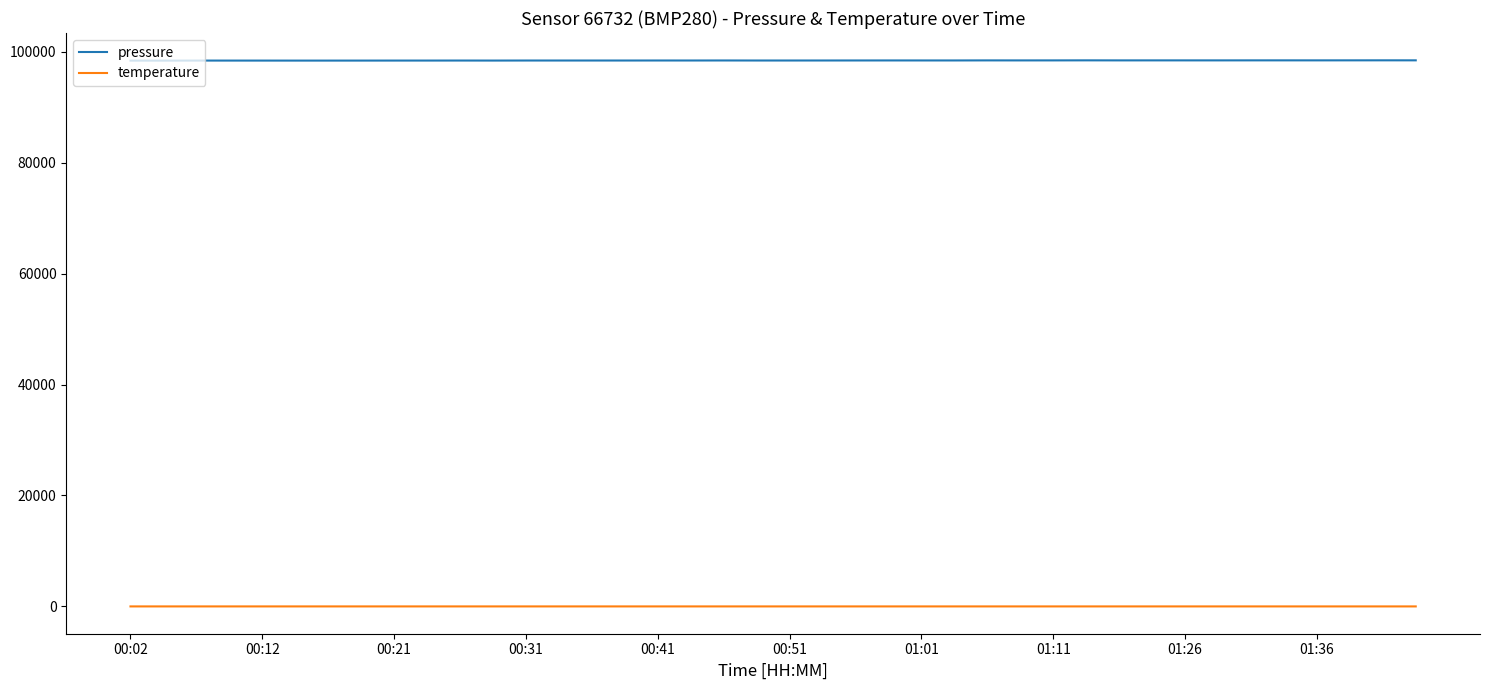

What is the maximum value shown in the chart?

98435.4